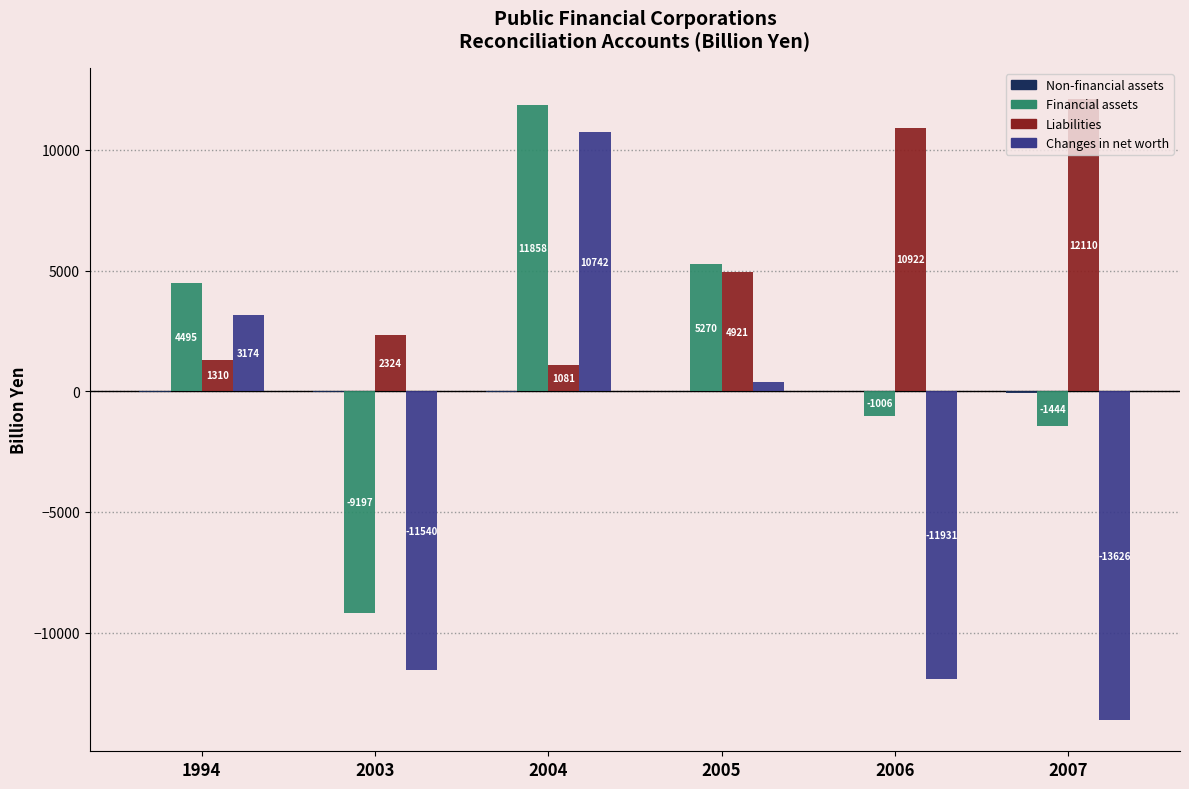

What is the maximum value shown in the chart?

12109.9